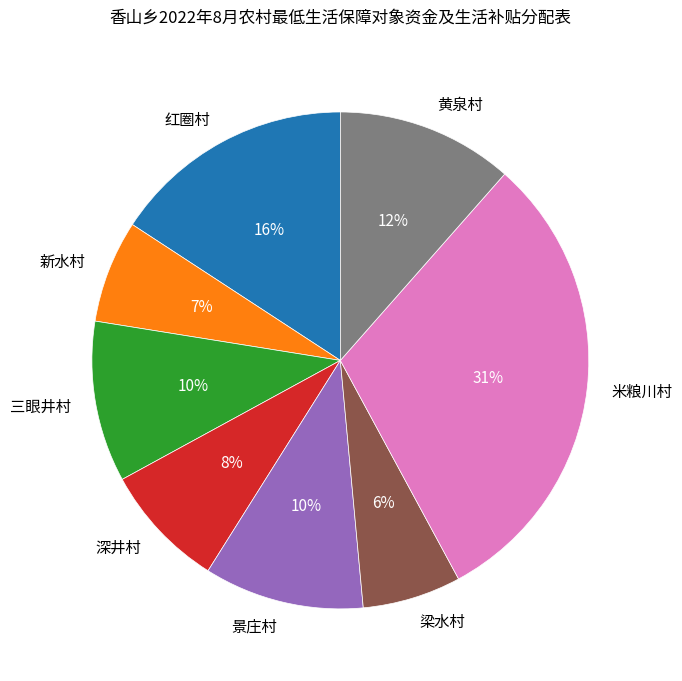

Is the sum of 景庄村 and 米粮川村 greater than half?

No